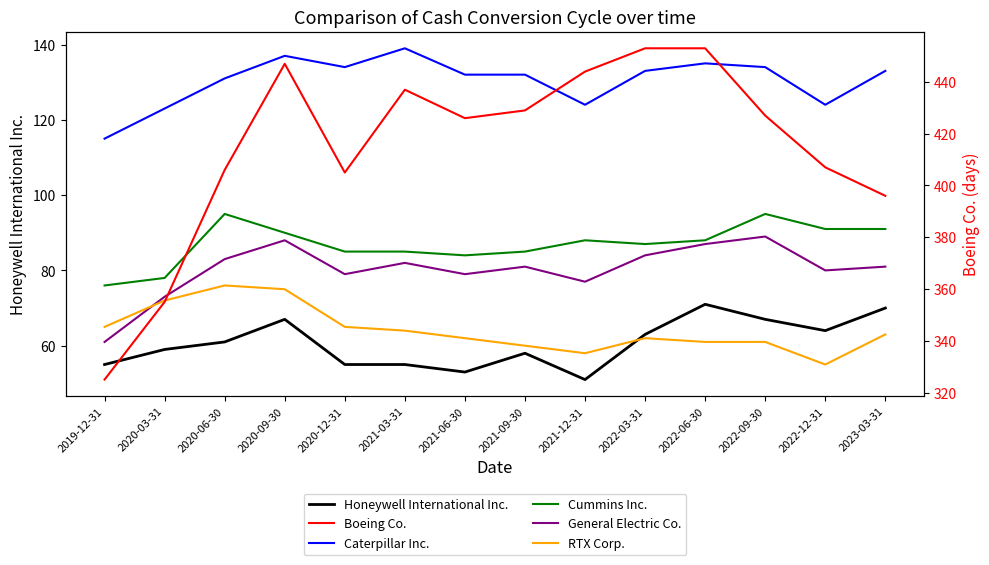

True or false: Cummins Inc. and Honeywell International Inc. intersect in this chart.

False